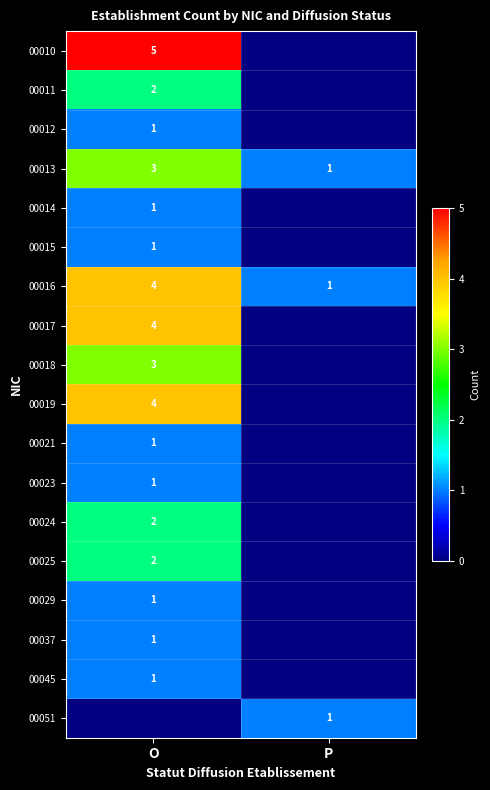

At which category does the chart reach its peak across all series?

O